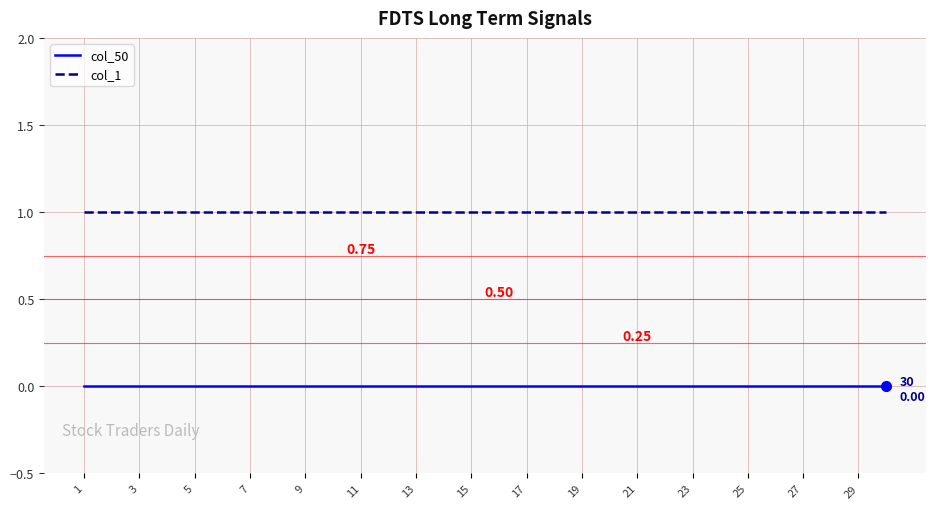

Rank the series by their average value, from lowest to highest.

col_50, col_1